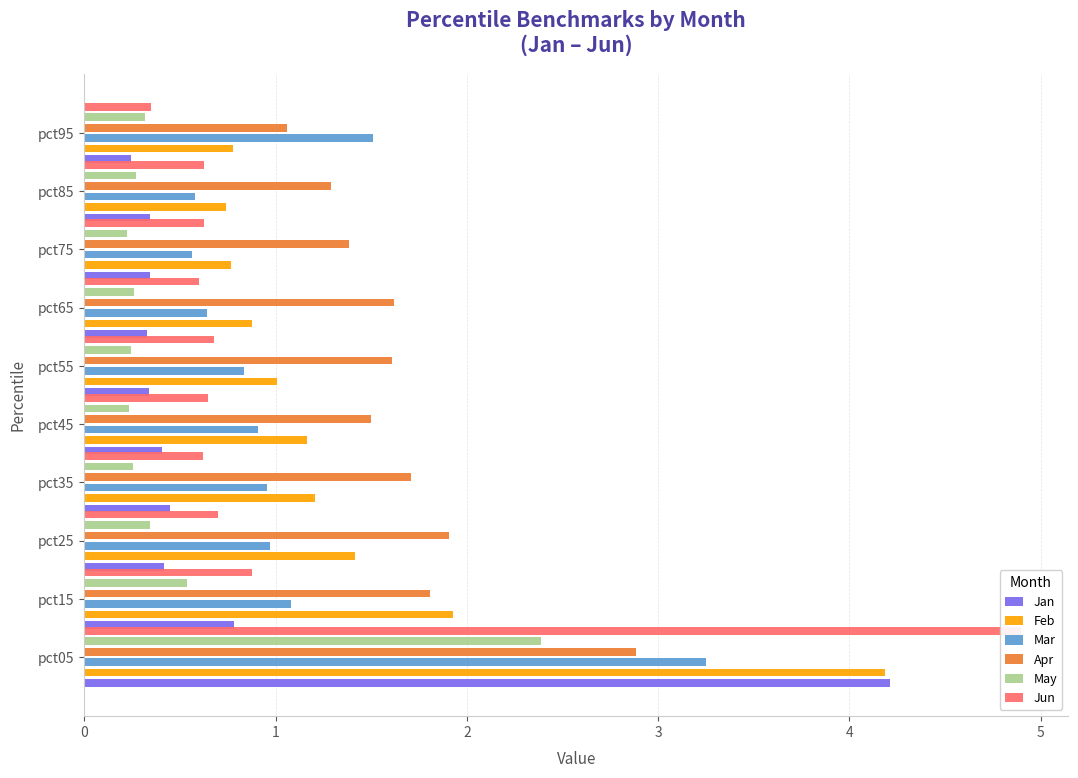

What is the maximum value for Apr?

2.9